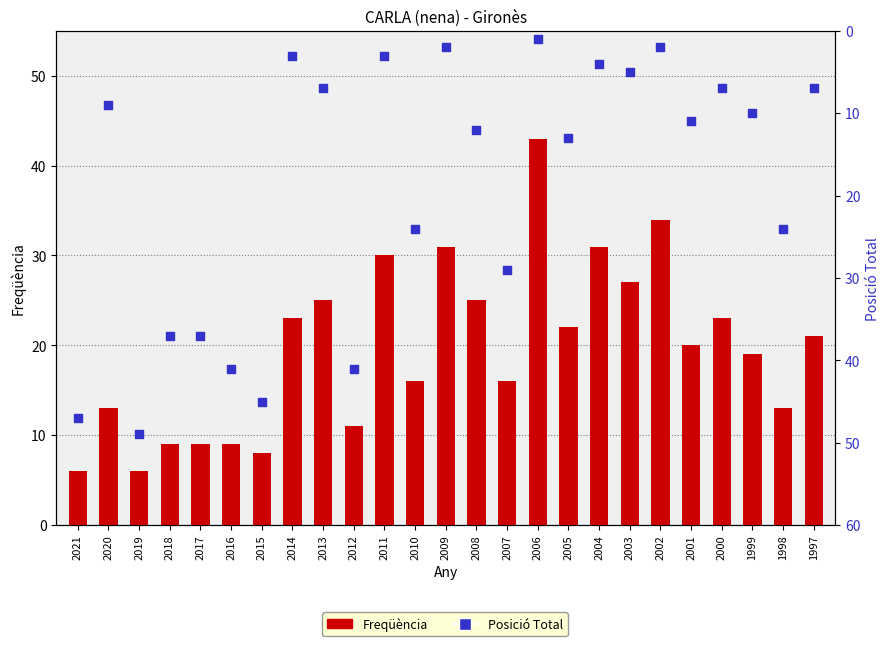

At which category is the sum across all series the highest?

2019